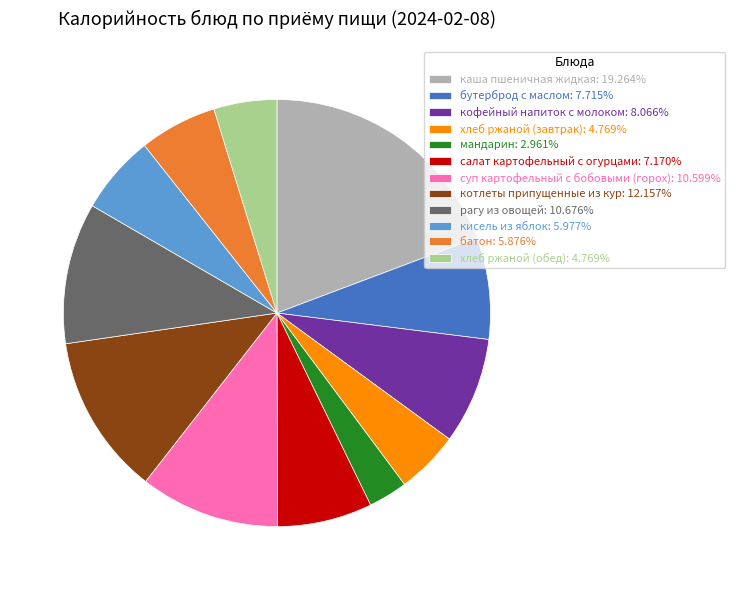

How many segments does this pie chart have?

12